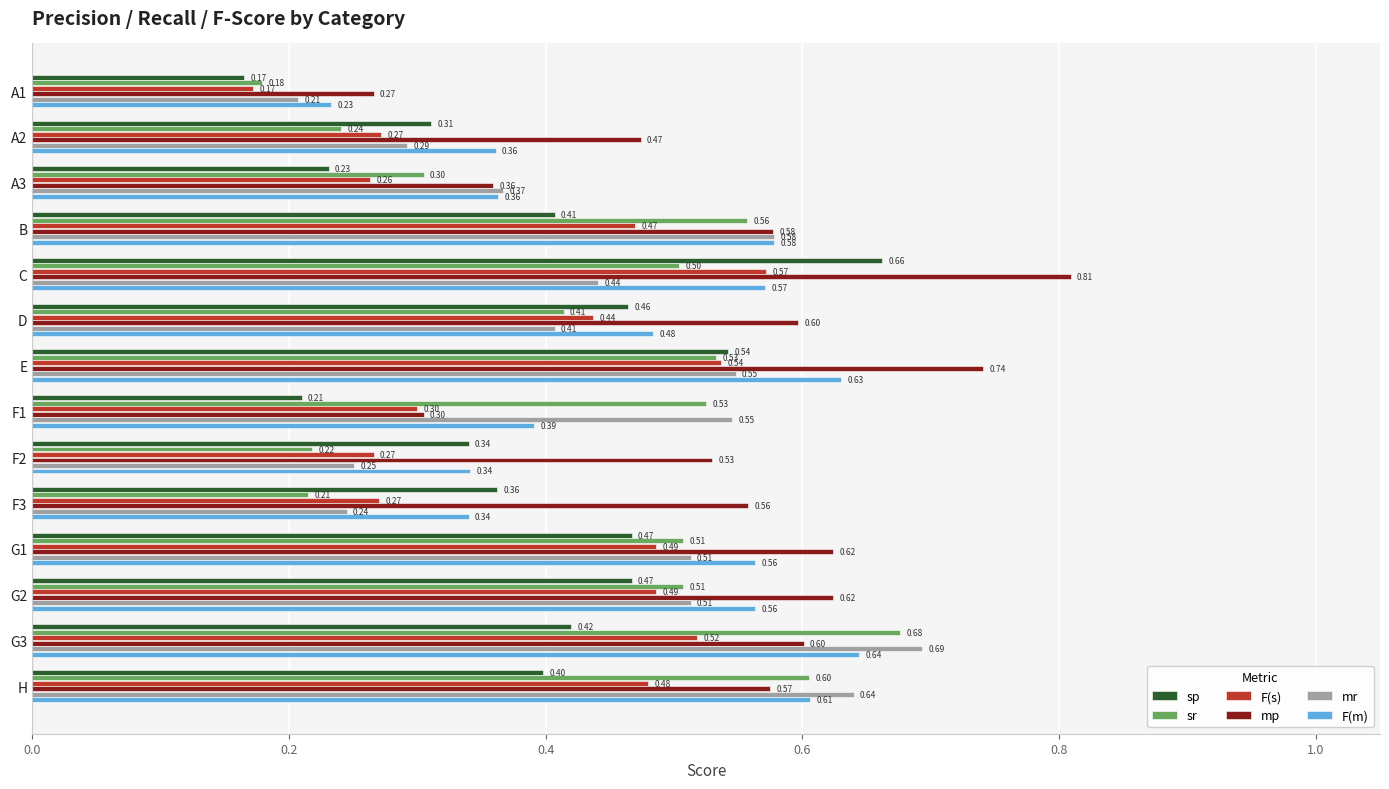

Count the number of categories in the chart.

14